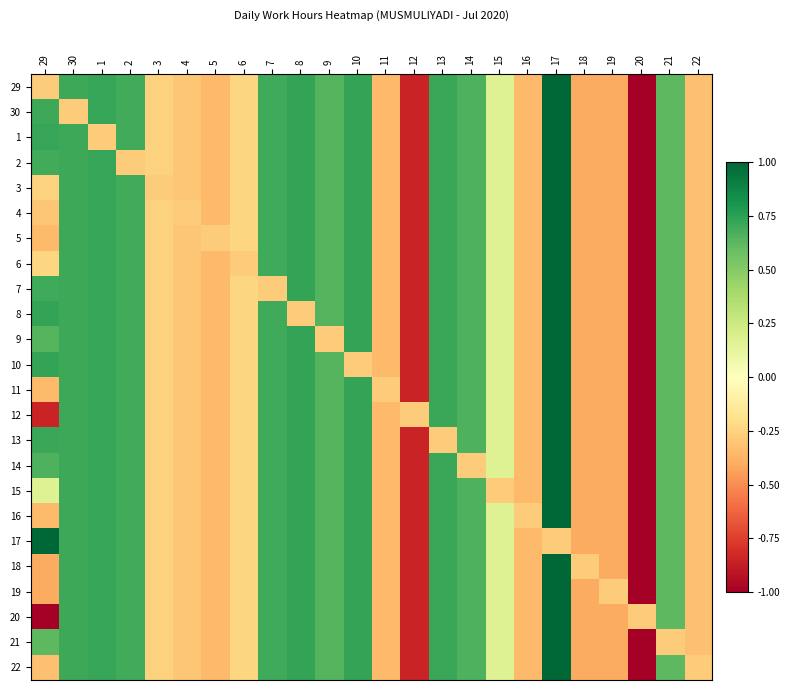

What is the maximum value shown in the chart?

1.0